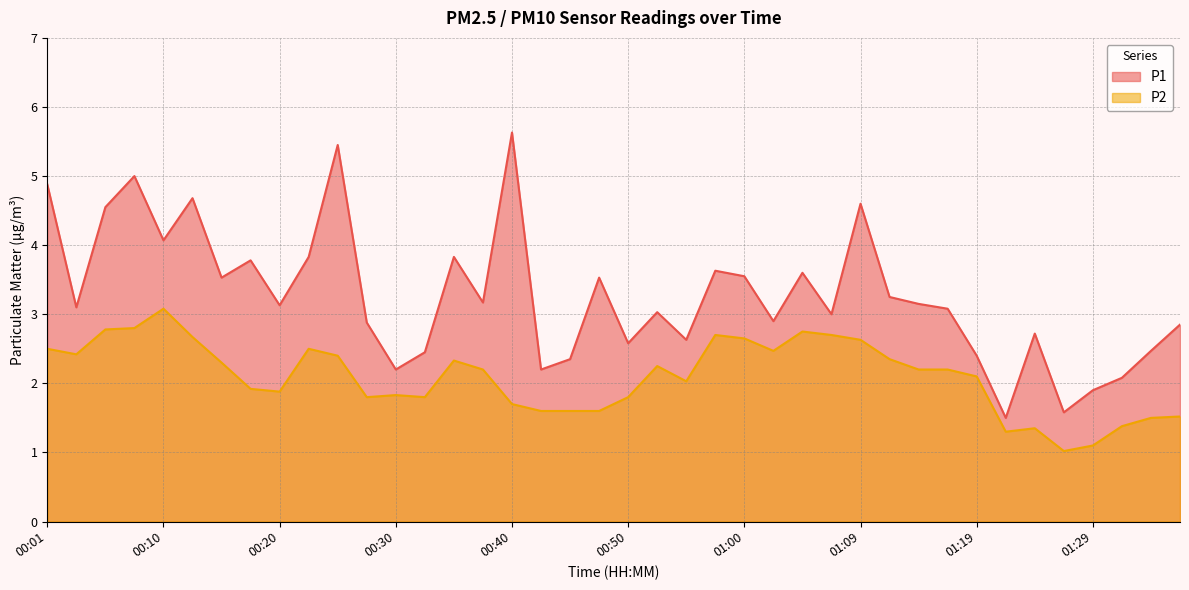

True or false: P1 and P2 cross at least once.

False